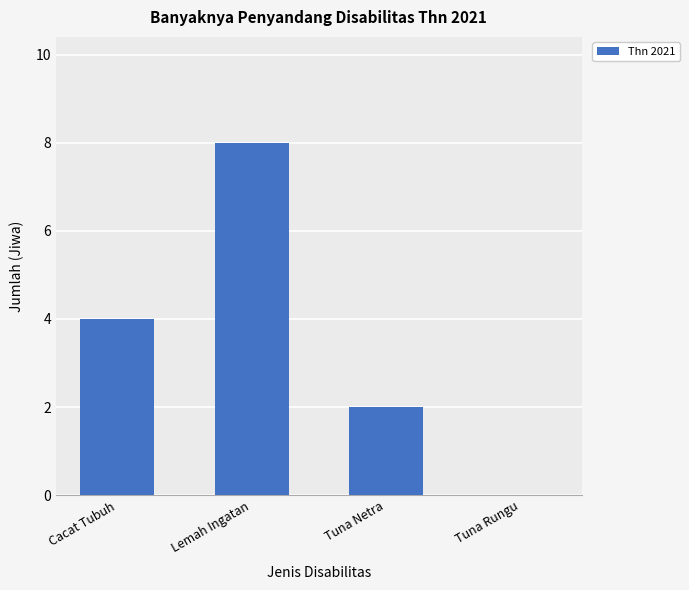

What is the sum of the values at Lemah Ingatan and Tuna Rungu?

8